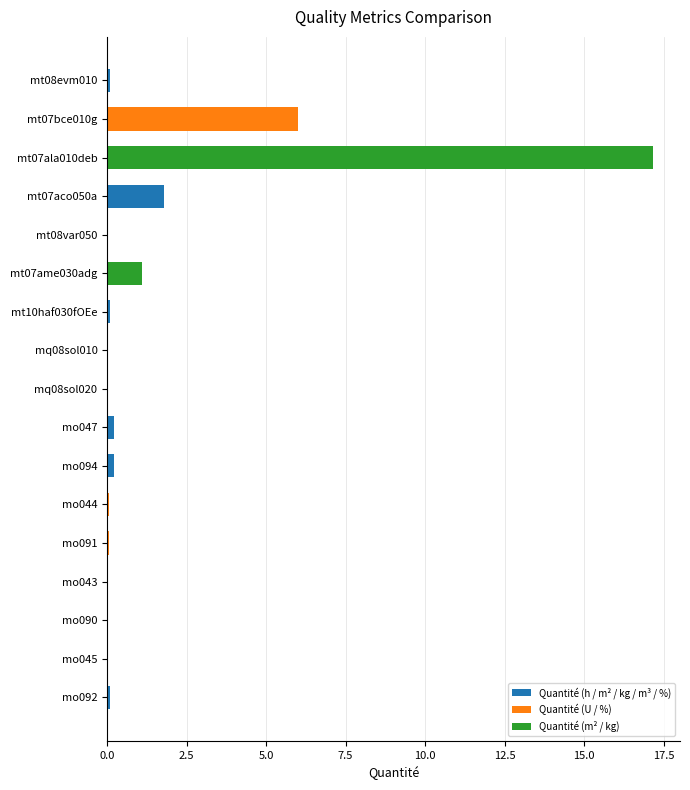

Is it true that the value at mo045 is 0.0?

True